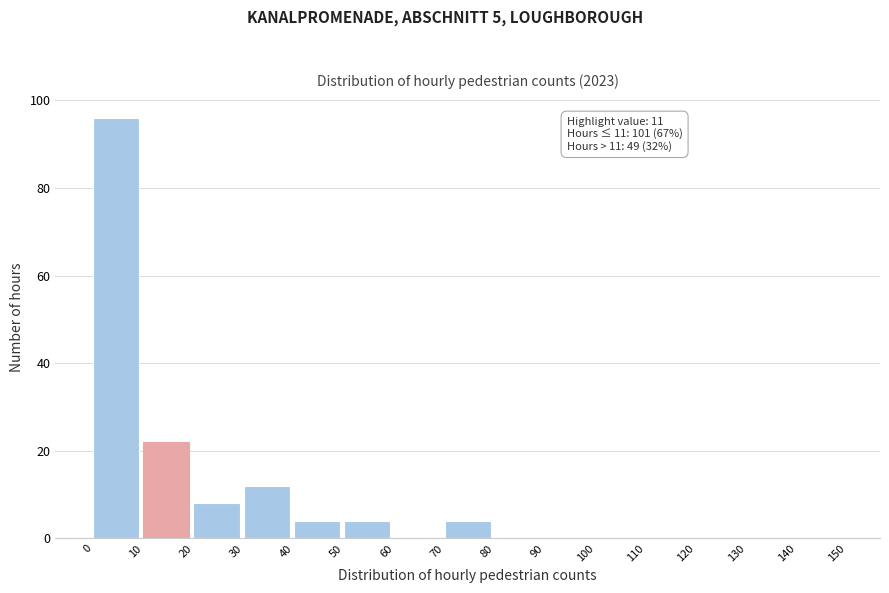

Which range on the x-axis has the tallest bar?

0 to 10